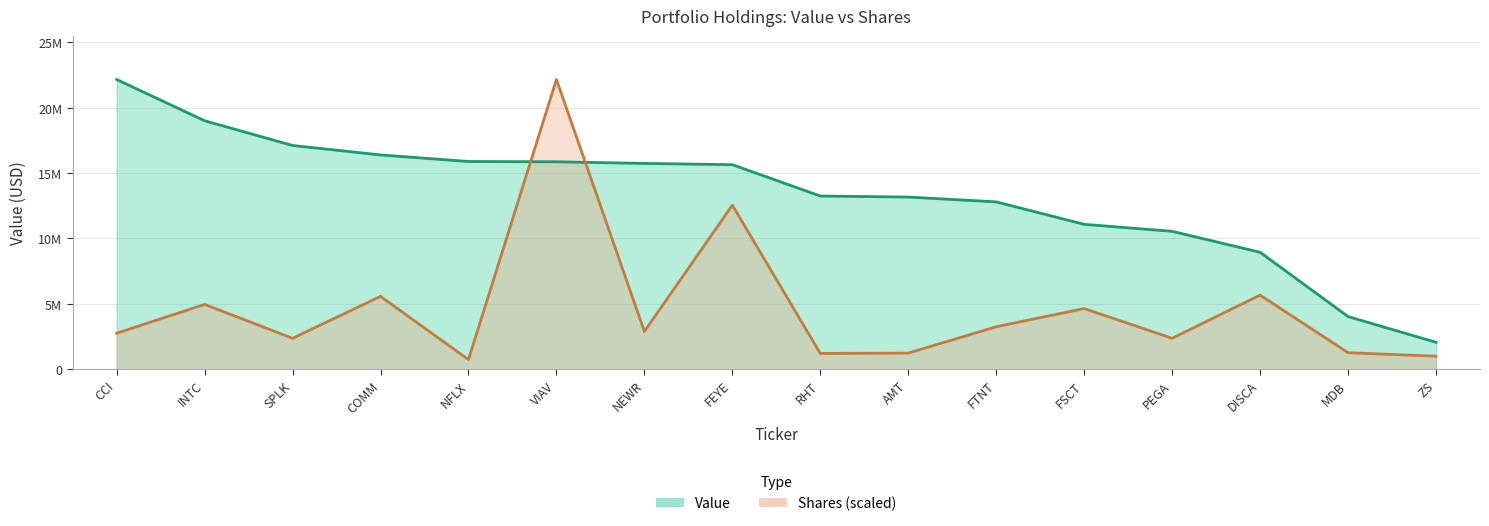

True or false: Value has a value of 15867000.0 at VIAV.

True